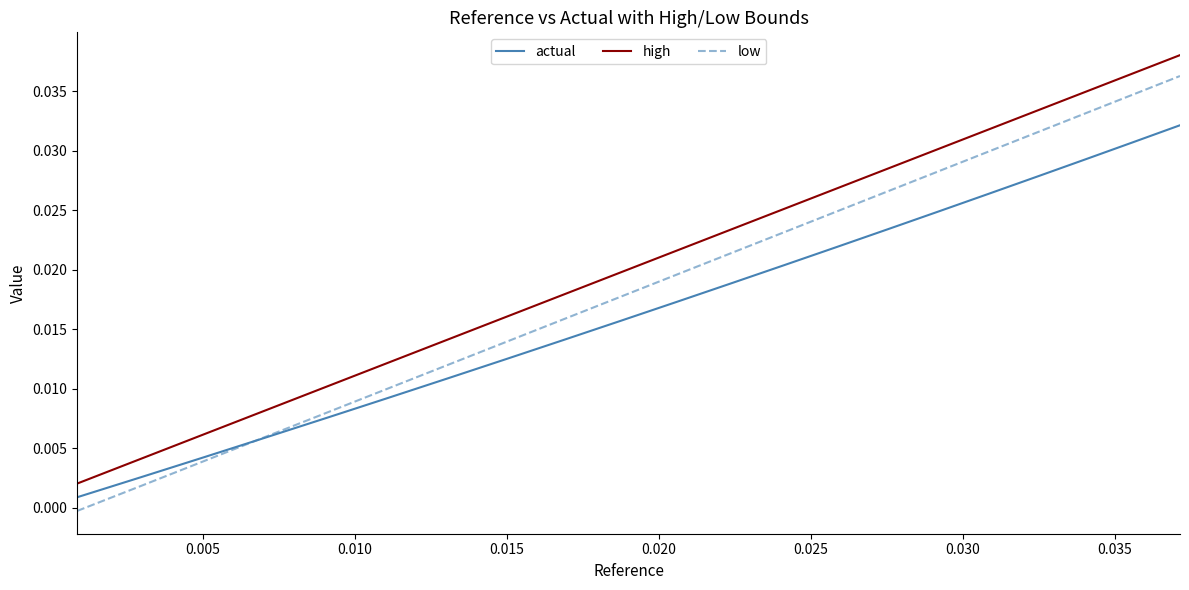

How many lines are shown in the chart?

3